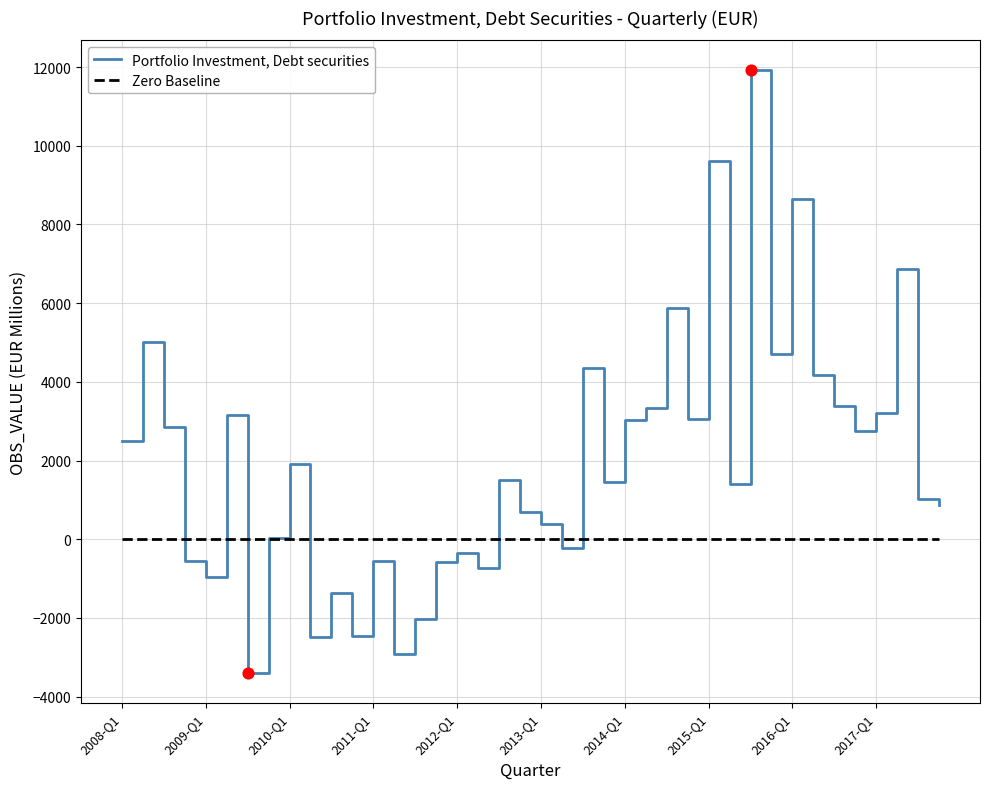

Between 2010-Q2 and 2011-Q4, which is larger?

2011-Q4